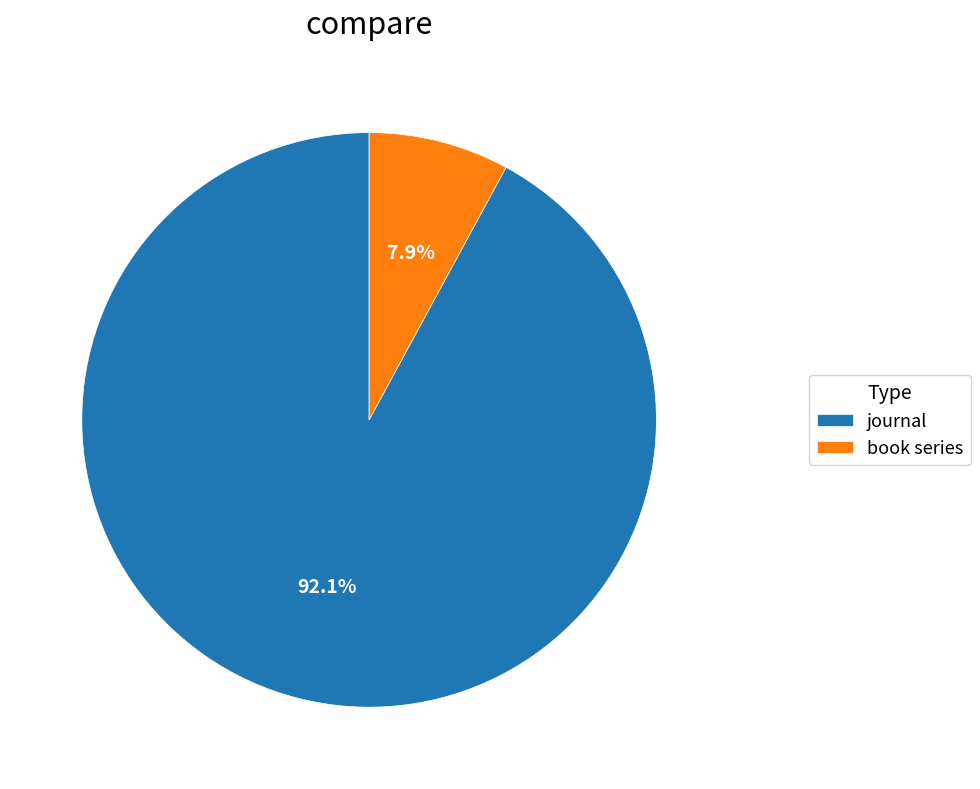

How many segments does this pie chart have?

2